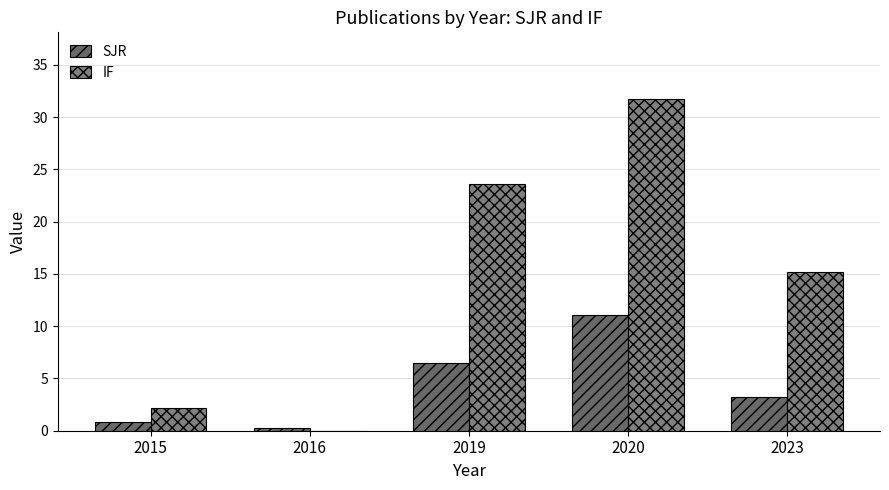

Does the chart contain stacked bars?

No